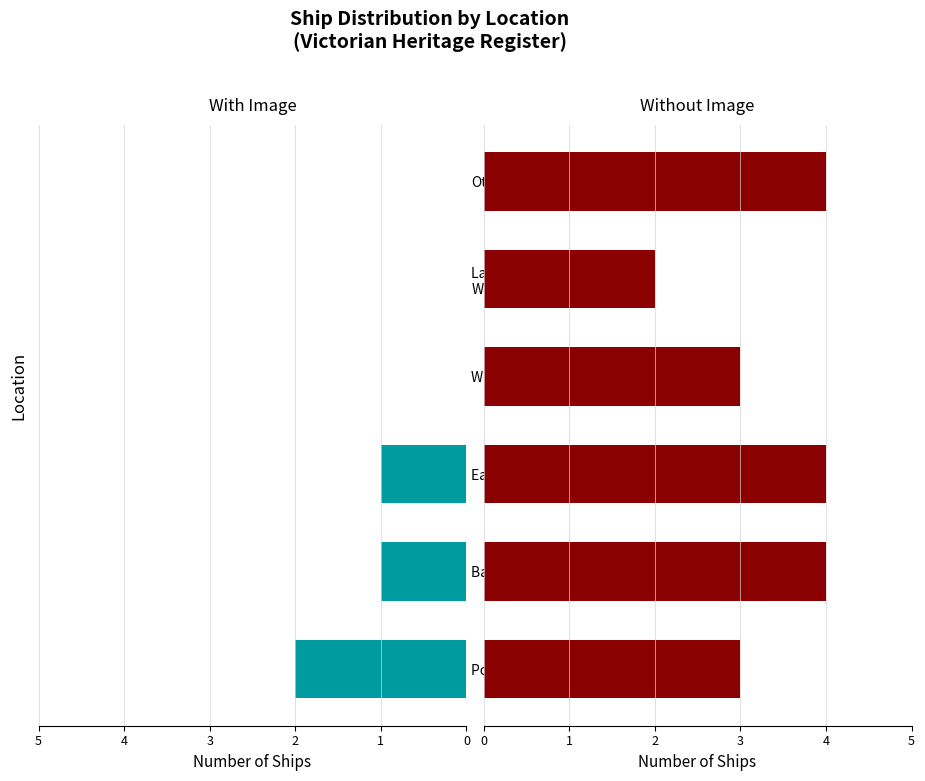

What is the sum of all With Image values?

4